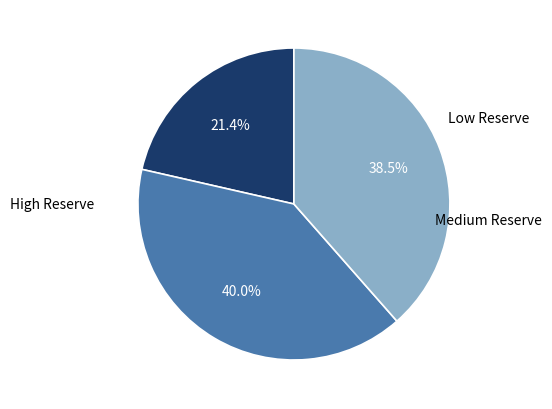

Is there a majority slice in this chart?

No